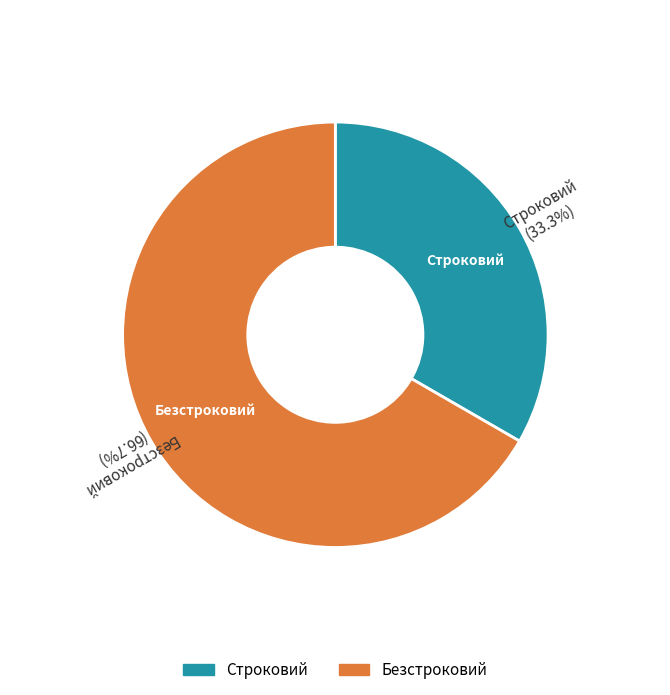

The Строковий slice represents 21% of the pie. True or false?

False